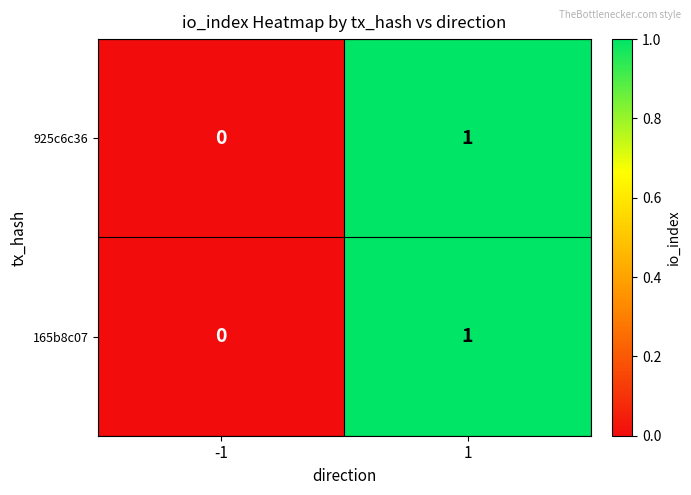

How many data points does each series have?

2